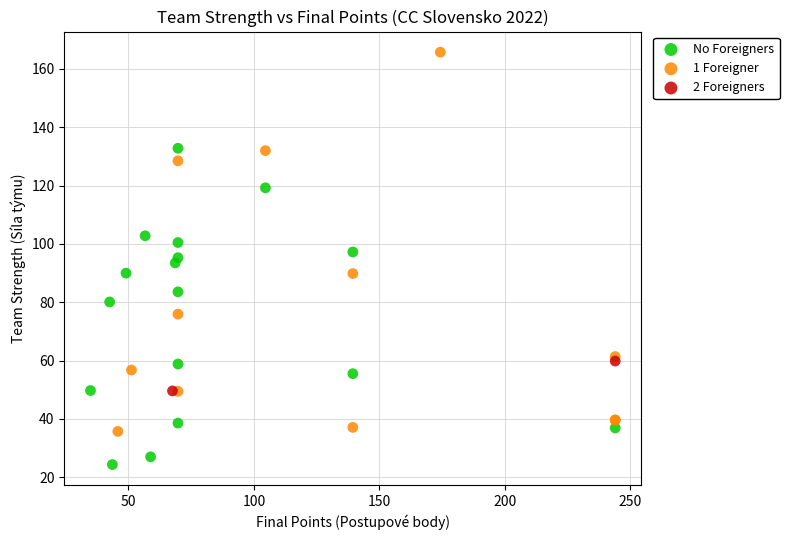

Which series contains the highest Y value?

1 Foreigner